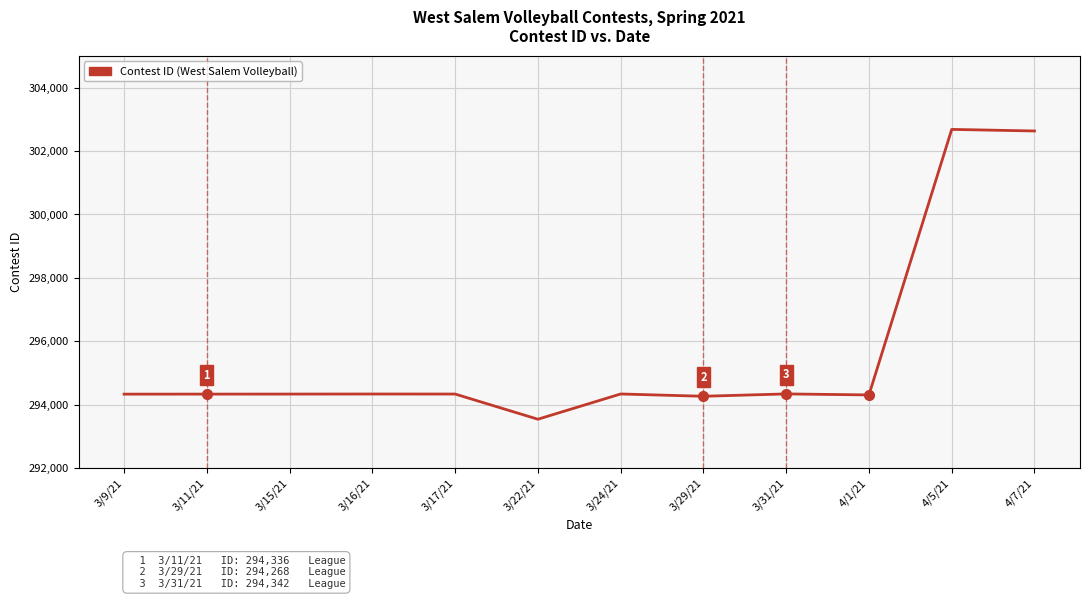

Approximately how many times larger is the value at 3/24/21 compared to 4/1/21?

1.0